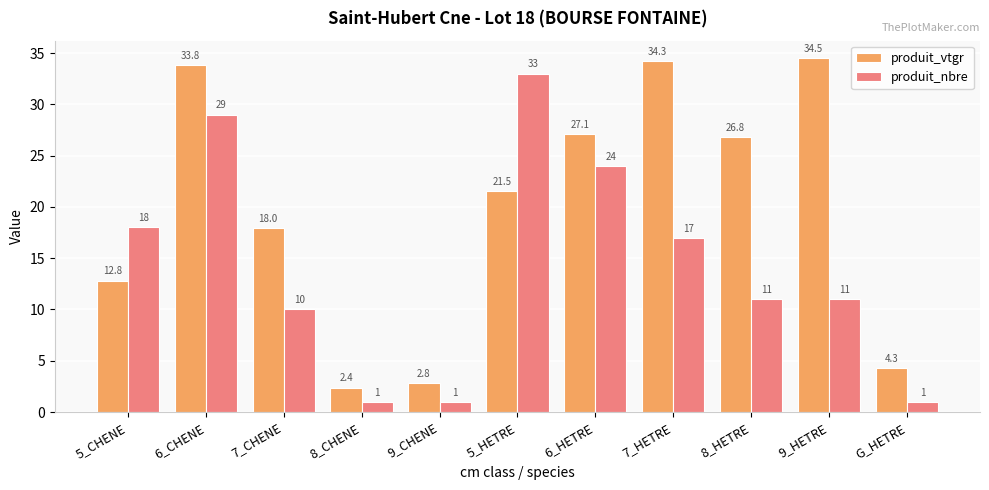

What are all the series names shown in the legend?

produit_vtgr, produit_nbre